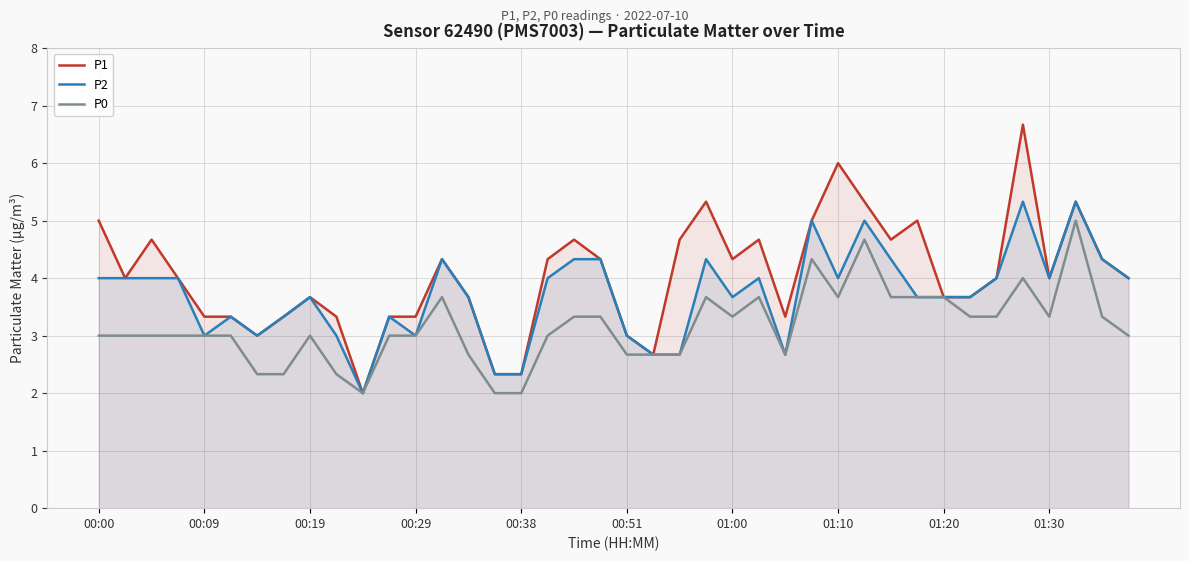

The P0 series shows 3.7 at 25. True or false?

True